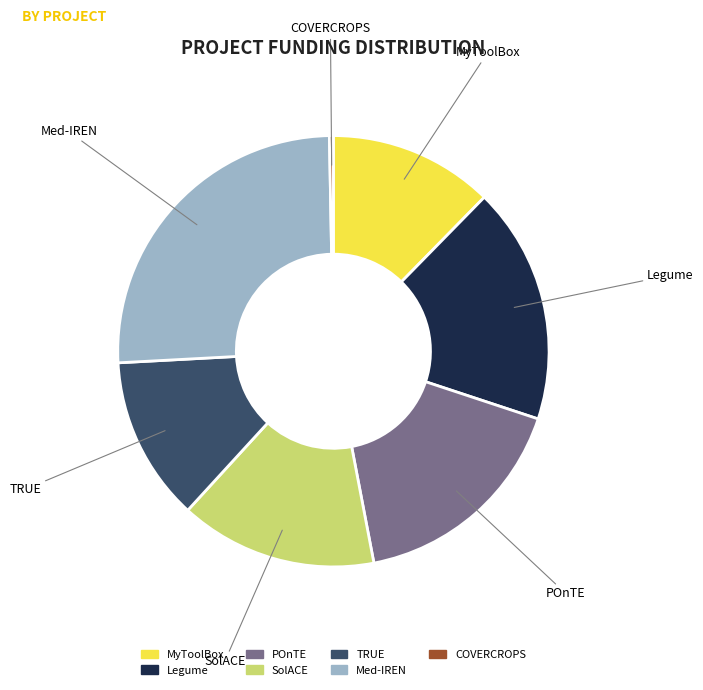

Which slice is the smallest?

COVERCROPS